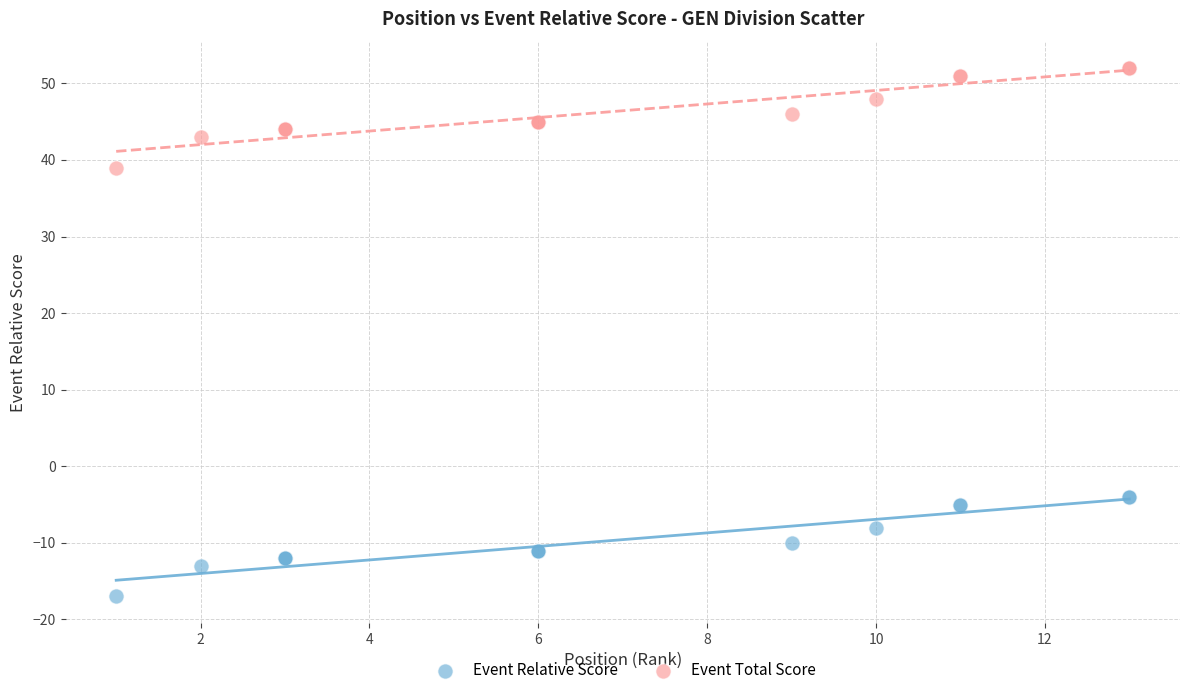

What is the X range (max minus min) for the scatter plot?

12